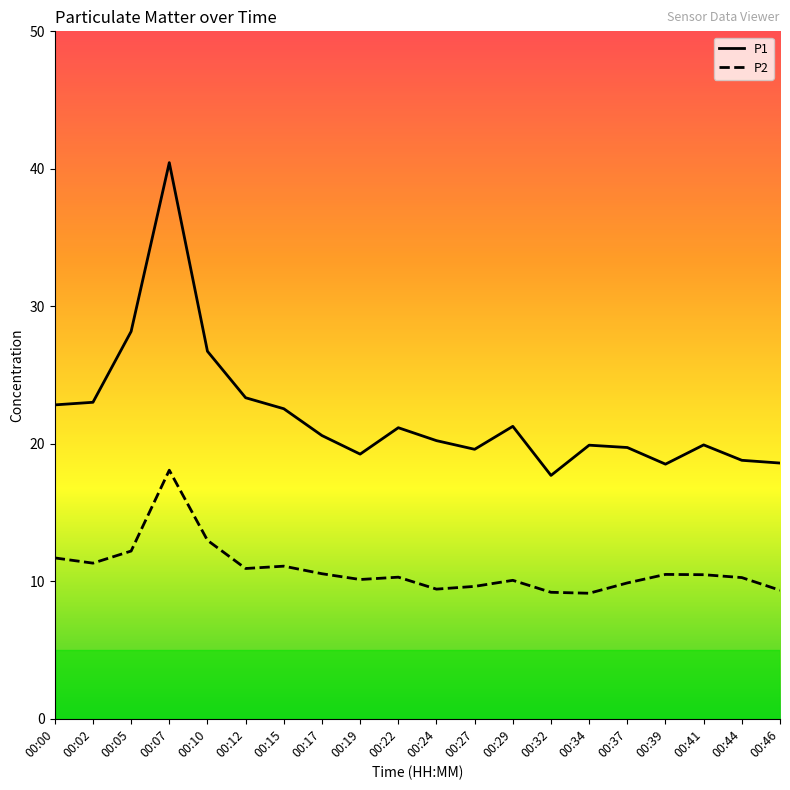

Is this an area chart (filled region under the line)?

No